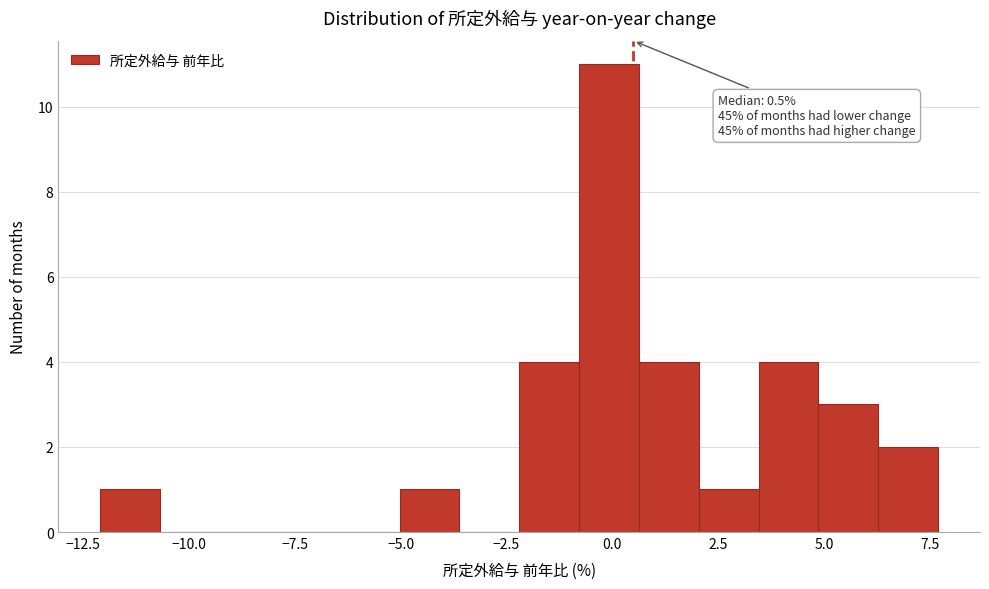

Around what value on the x-axis is the tallest bar? Give the approximate position of its centre, as read against the axis.

0.0